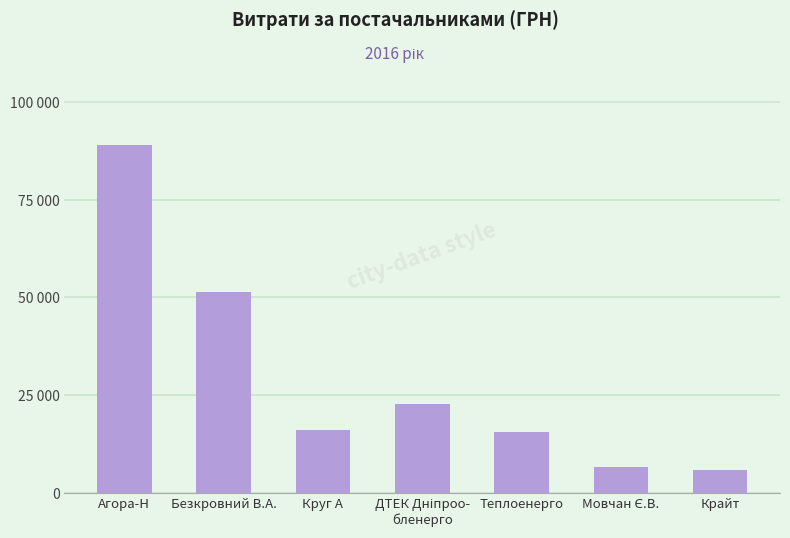

Are the bars horizontal?

No